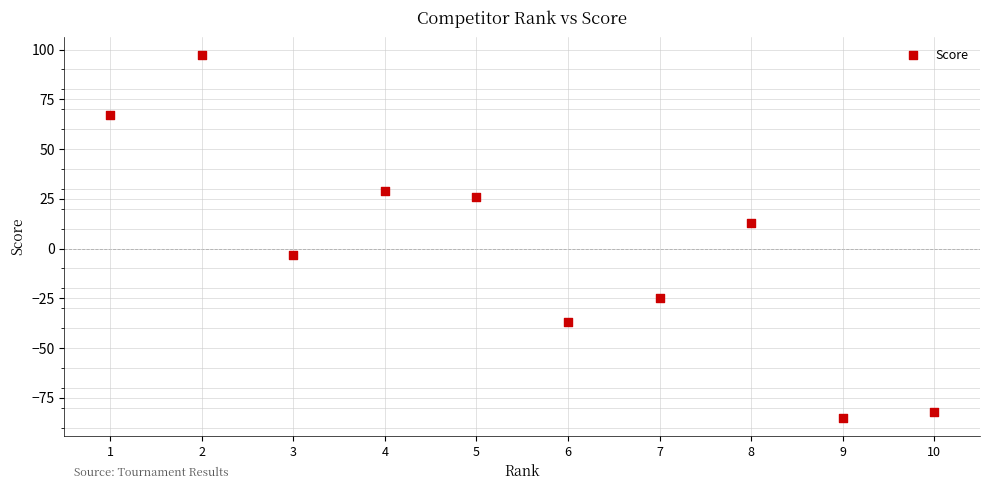

What is the range of Y values (max minus min)?

182